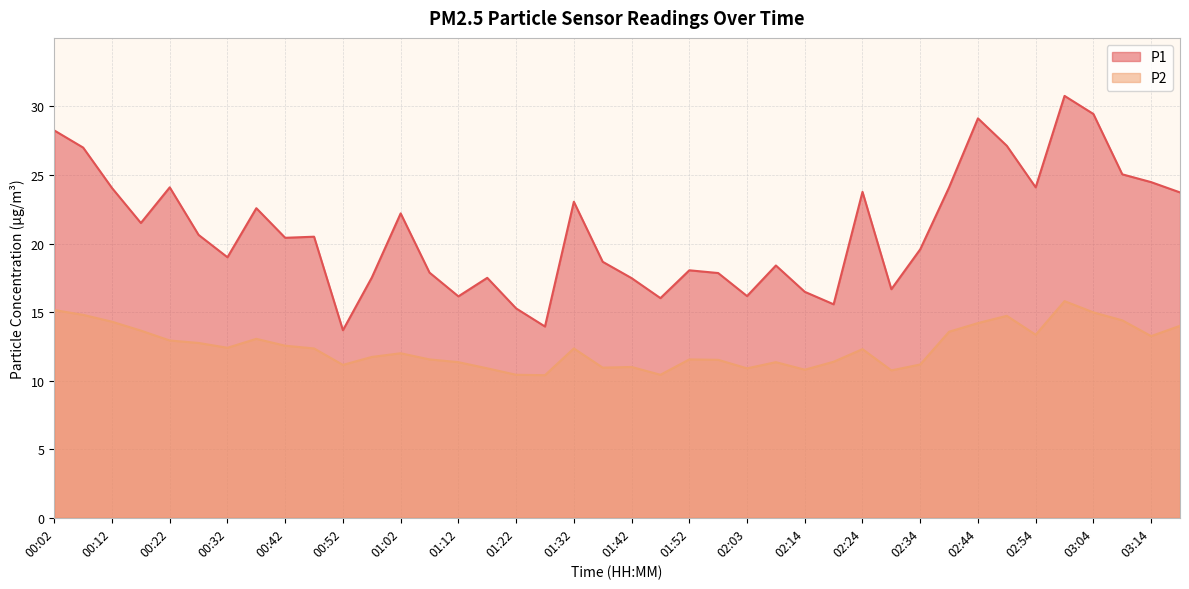

How many interior local peaks does the P2 series have?

9